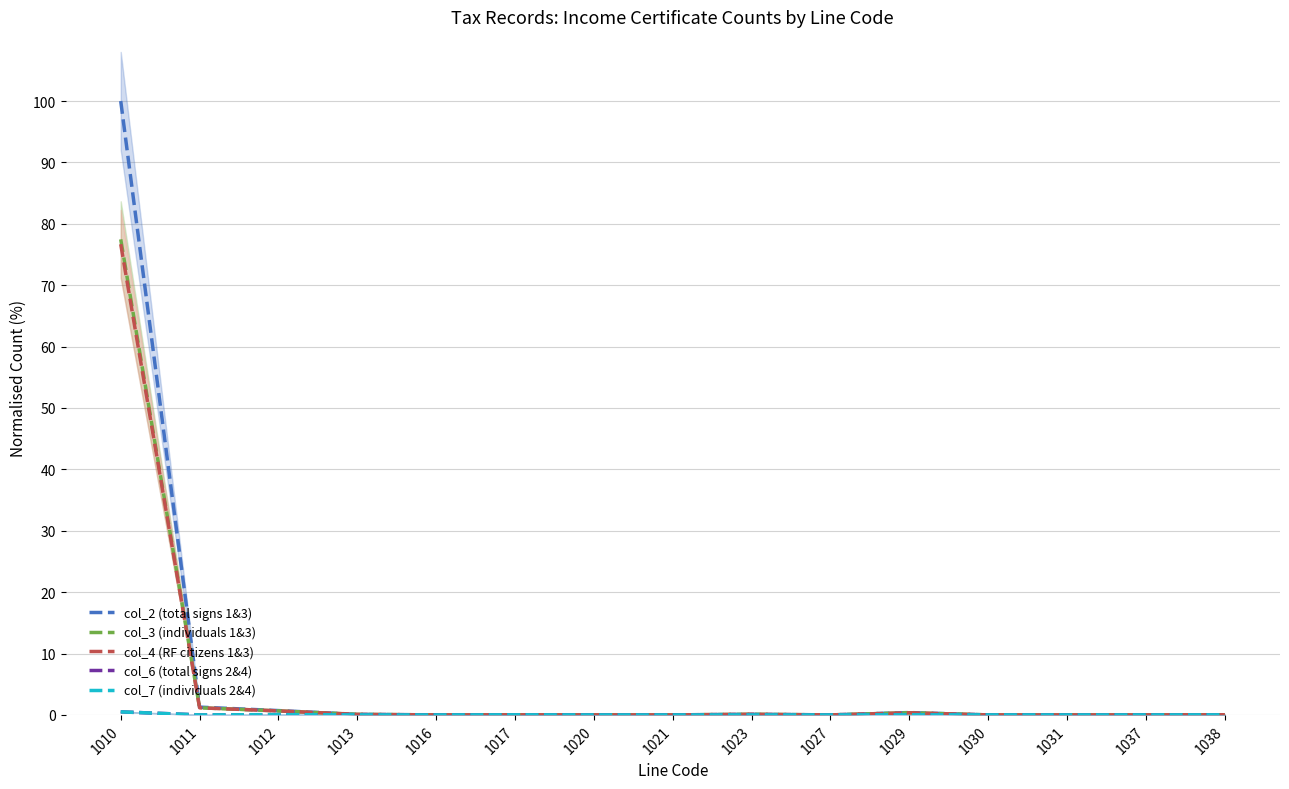

Is this an area chart (filled region under the line)?

No